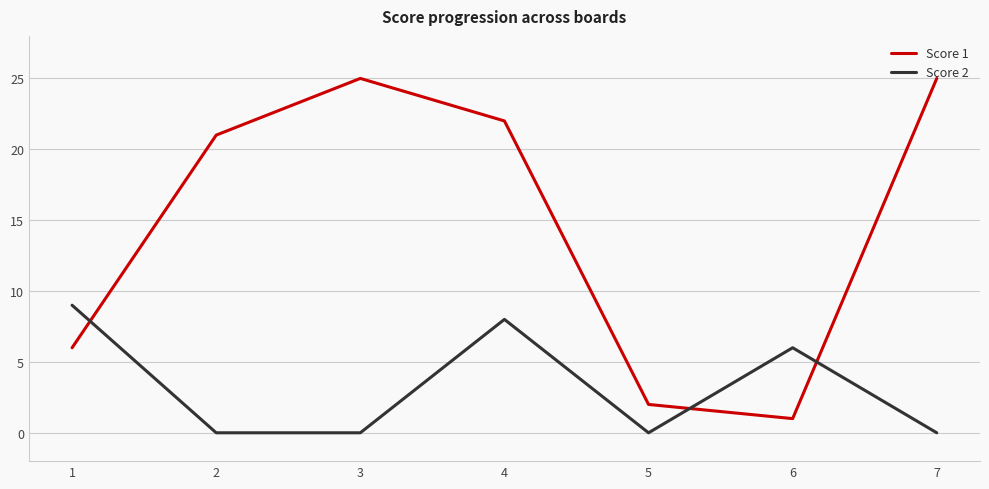

What is the lowest value of the Score 1 series?

1